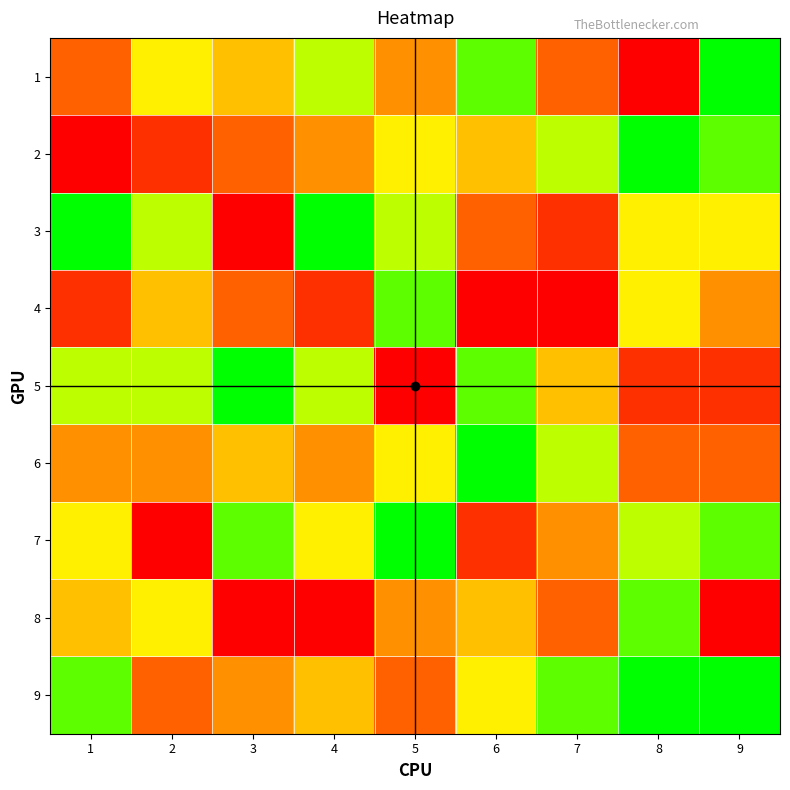

Reading left to right, what are all the values shown in this chart?

1: 1=3	2=6	3=5	4=7	5=4	6=8	7=3	8=1	9=9
2: 1=1	2=2	3=3	4=4	5=6	6=5	7=7	8=9	9=8
3: 1=9	2=7	3=1	4=9	5=7	6=3	7=2	8=6	9=6
4: 1=2	2=5	3=3	4=2	5=8	6=1	7=1	8=6	9=4
5: 1=7	2=7	3=9	4=7	5=1	6=8	7=5	8=2	9=2
6: 1=4	2=4	3=5	4=4	5=6	6=9	7=7	8=3	9=3
7: 1=6	2=1	3=8	4=6	5=9	6=2	7=4	8=7	9=8
8: 1=5	2=6	3=1	4=1	5=4	6=5	7=3	8=8	9=1
9: 1=8	2=3	3=4	4=5	5=3	6=6	7=8	8=9	9=9